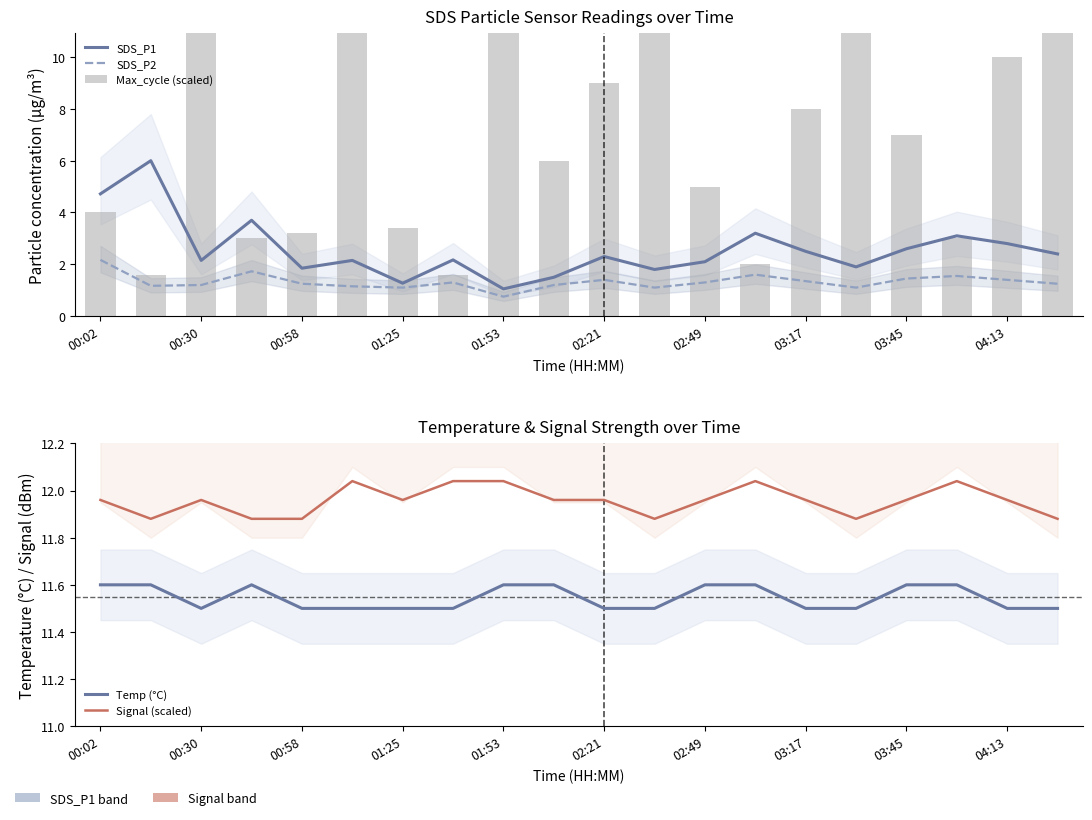

Between 02:21 and 15, which series saw the biggest shift?

Max_cycle (scaled)